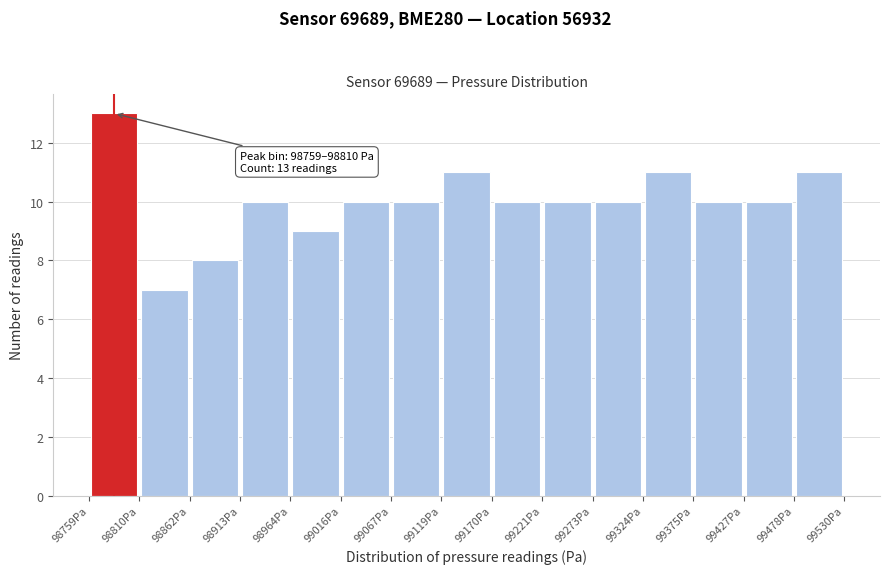

Over which range of the x-axis is the bar tallest?

98760 to 98810